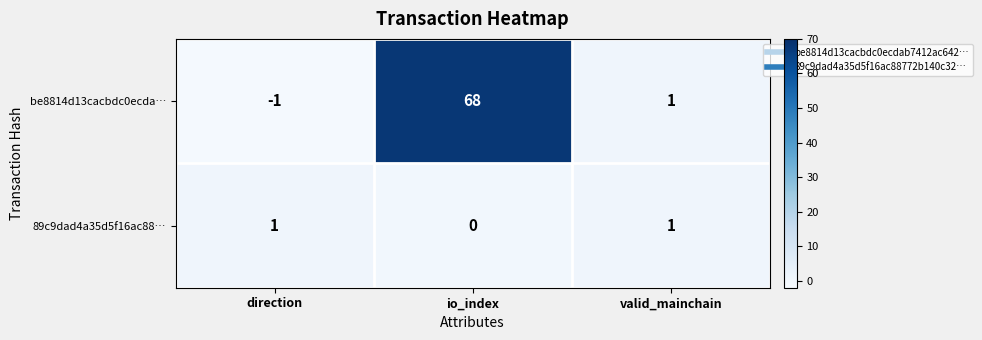

Reading left to right, extract all data points from this chart.

be8814d13cacbdc0ecda…: direction=-1	io_index=68	valid_mainchain=1
89c9dad4a35d5f16ac88…: direction=1	io_index=0	valid_mainchain=1